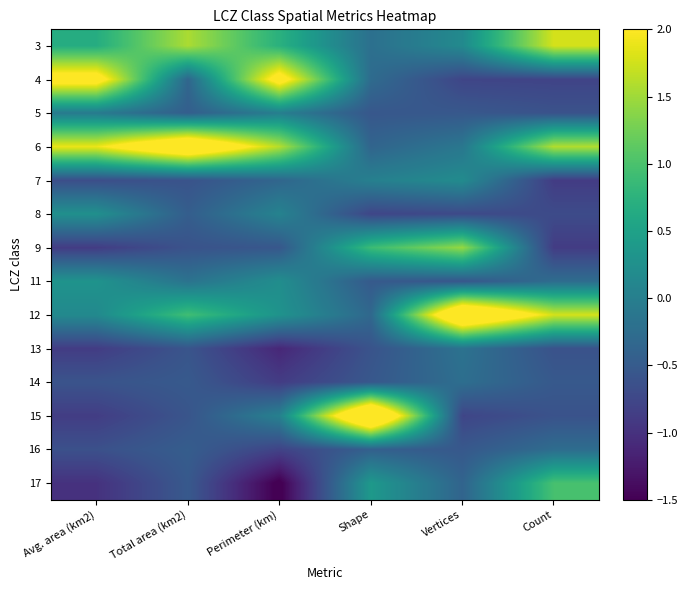

At how many categories does at least one series exceed 2?

5